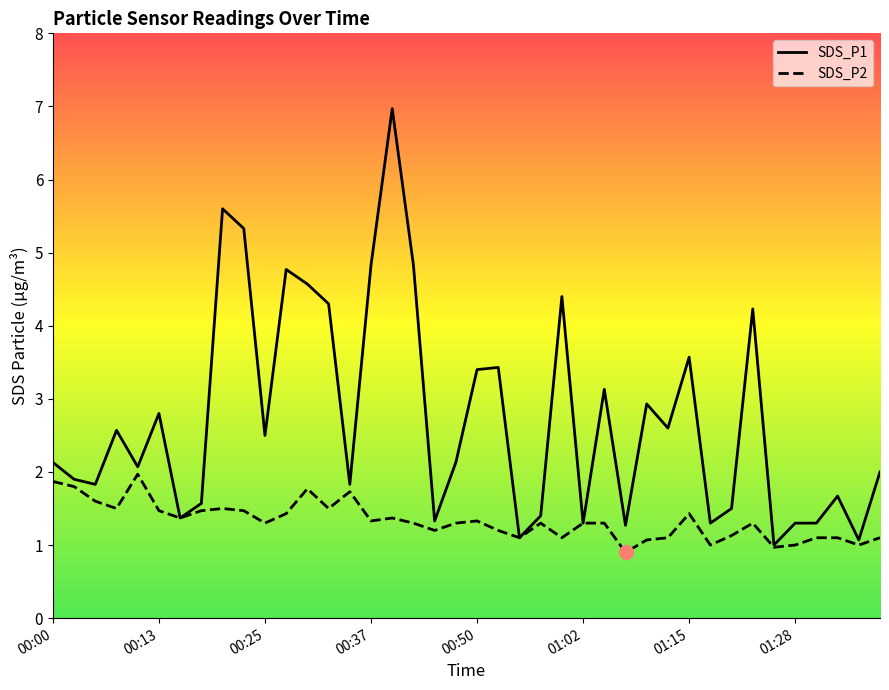

True or false: SDS_P2 and SDS_P1 cross at least once.

False